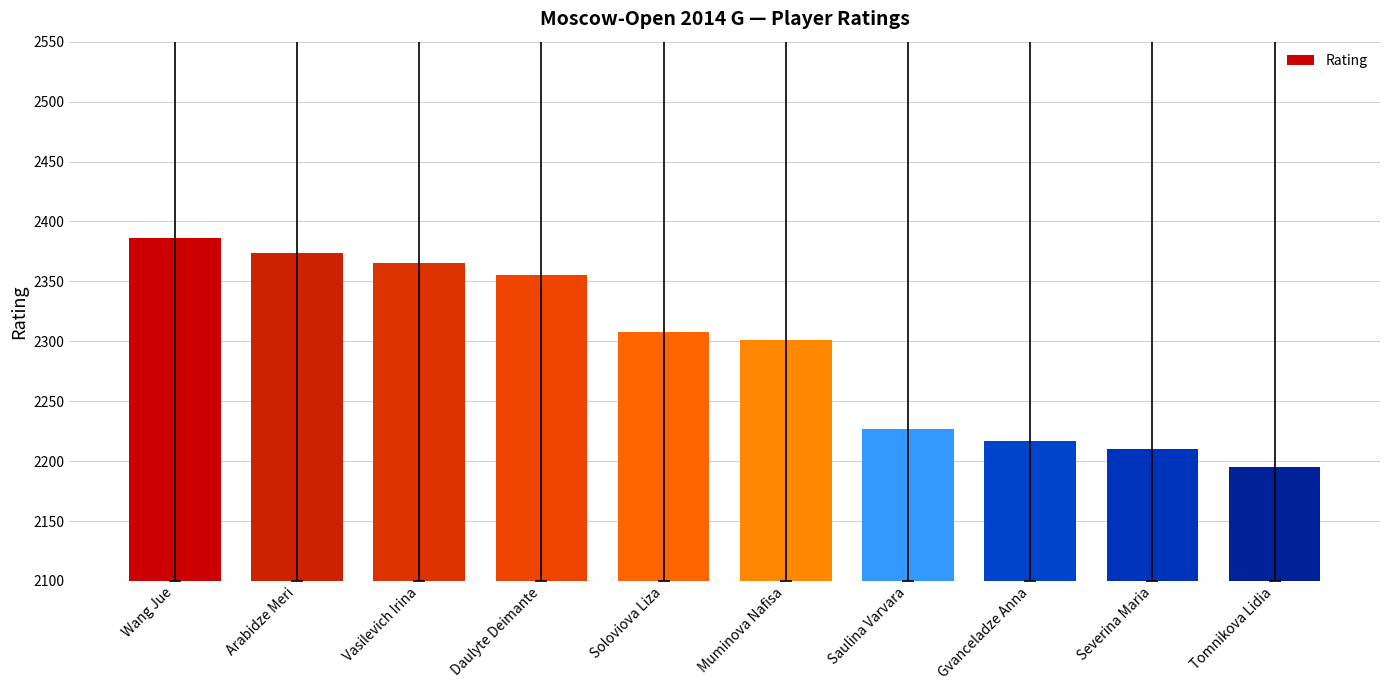

Rank the categories by value from highest to lowest.

Wang Jue, Arabidze Meri, Vasilevich Irina, Daulyte Deimante, Soloviova Liza, Muminova Nafisa, Saulina Varvara, Gvanceladze Anna, Severina Maria, Tomnikova Lidia